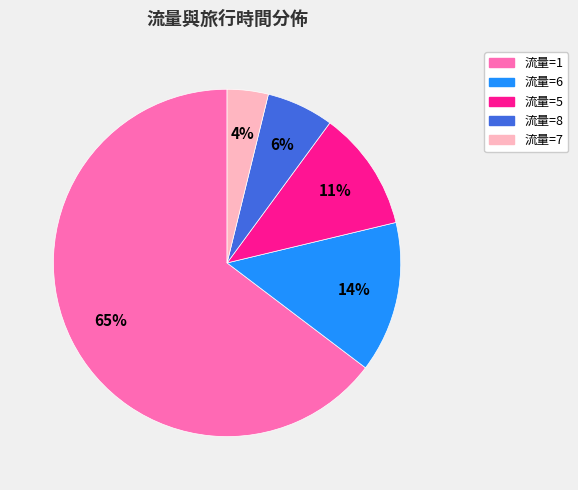

To the nearest percent, what is the average slice percentage?

20%